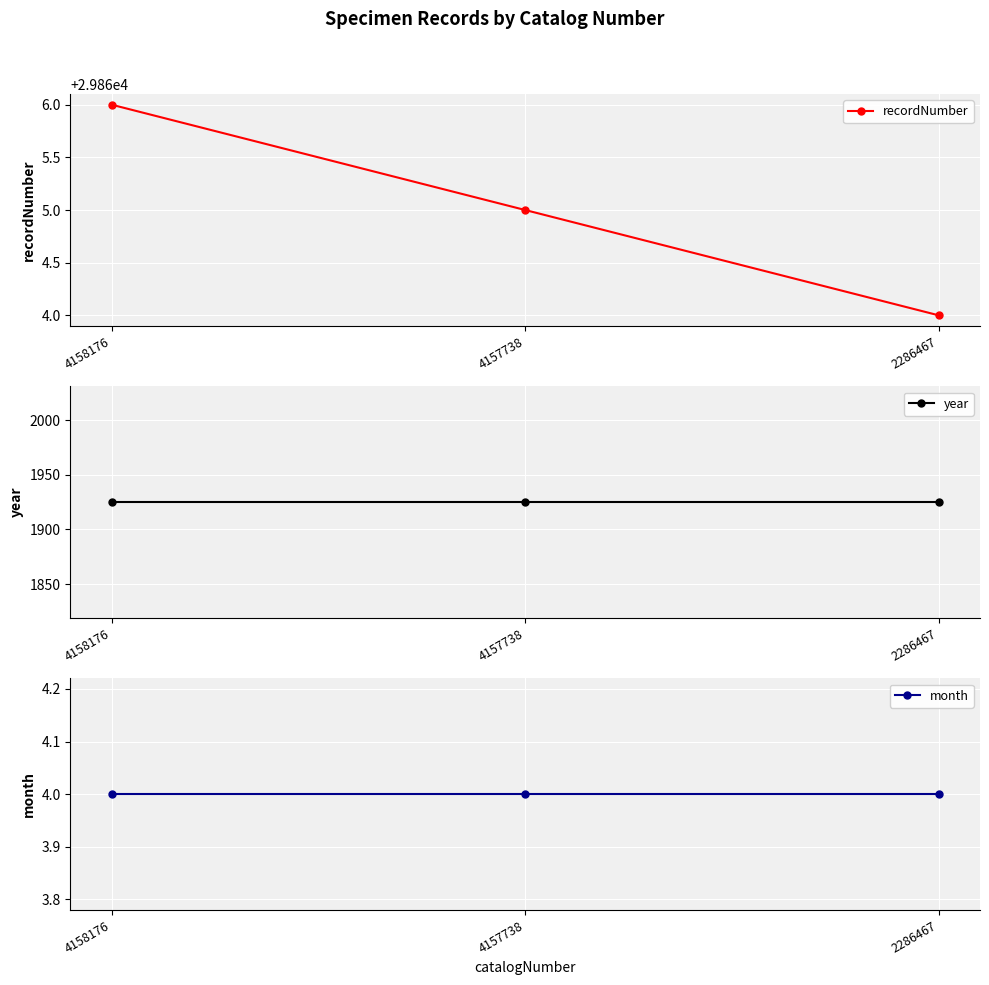

What is the value of the year point at the 2nd from the left?

1925